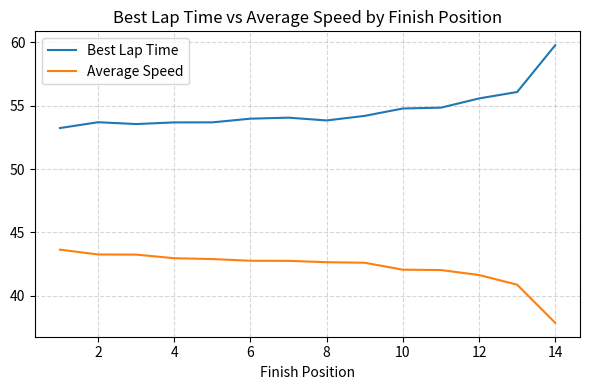

True or false: Best Lap Time and Average Speed intersect in this chart.

False